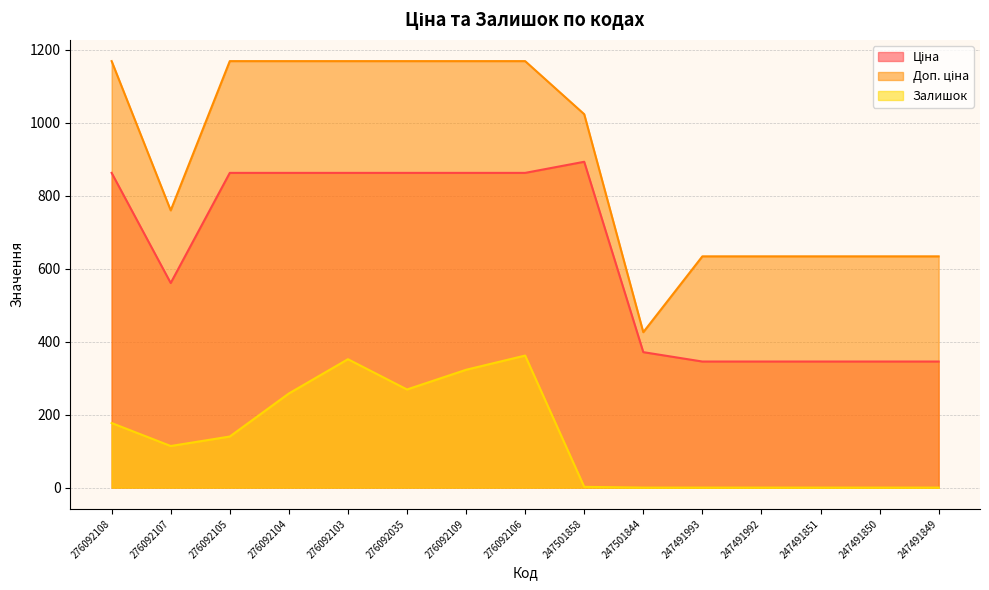

True or false: Залишок and Ціна intersect in this chart.

False